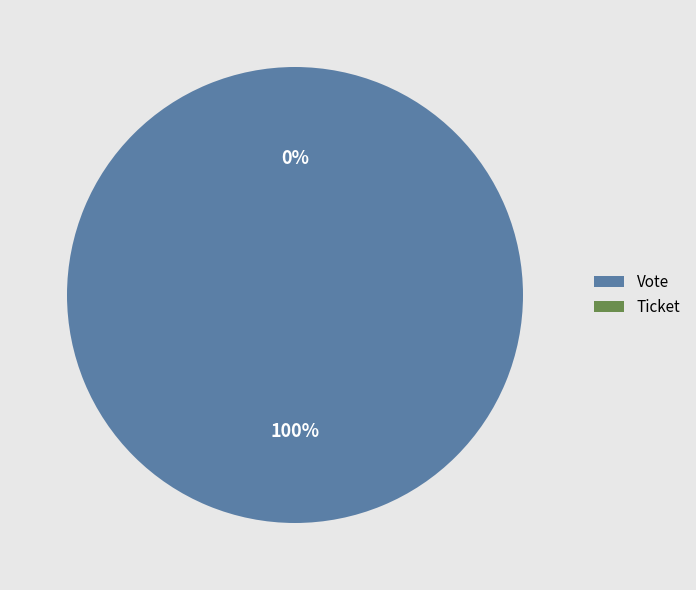

What is the smallest slice in the pie chart?

Ticket